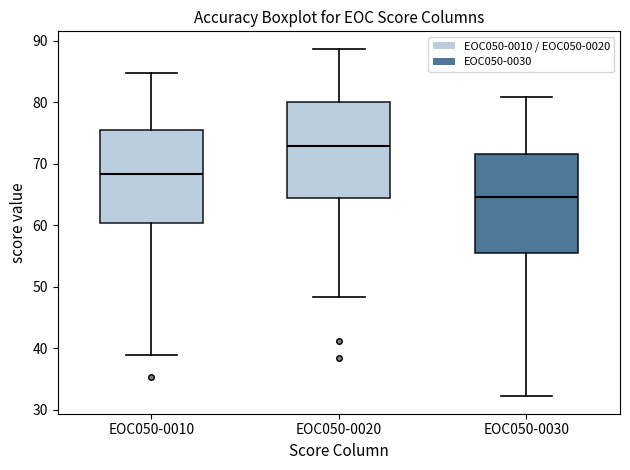

Which box has the highest median line?

EOC050-0020